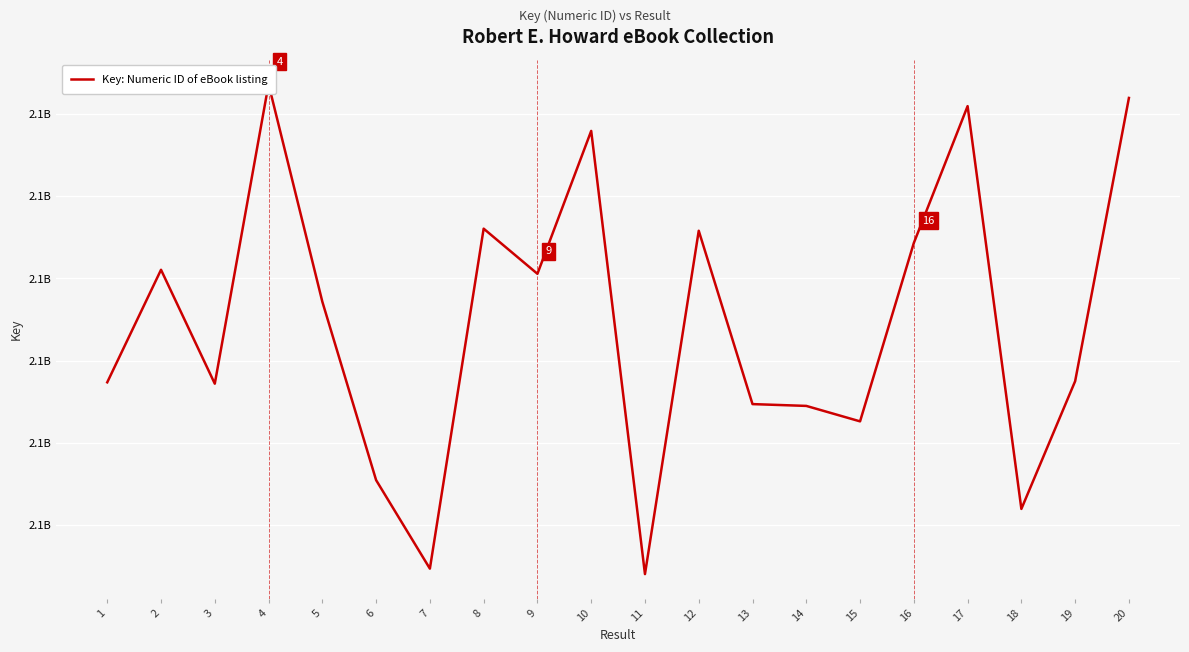

What is the change in value from 8 to 20?

+7950